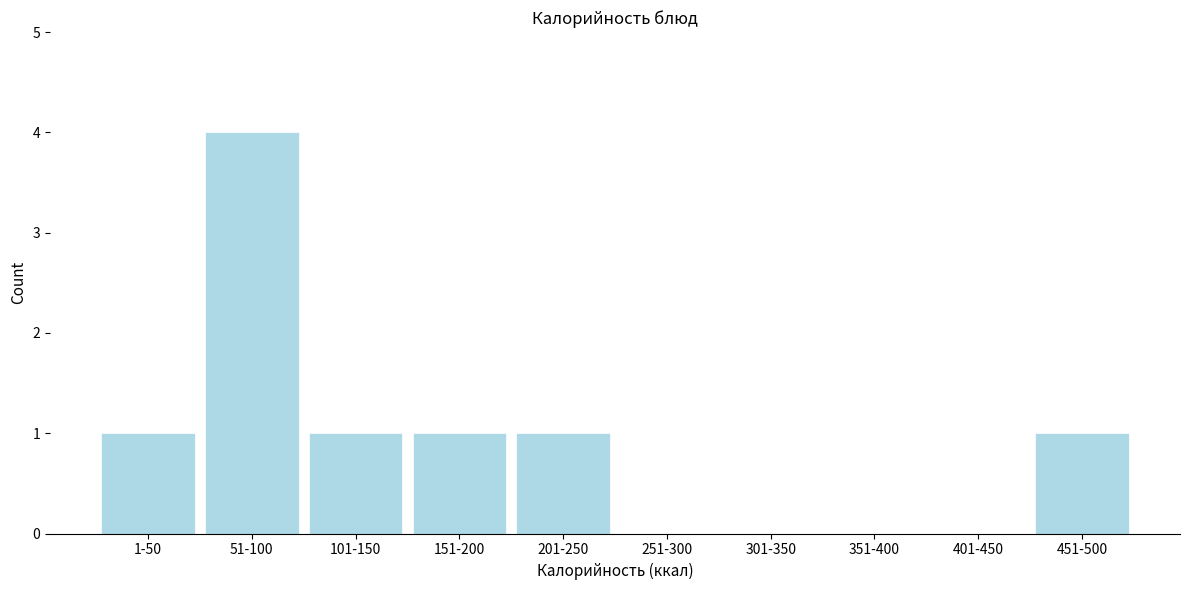

Reading right to left, list all the values displayed in this chart.

451-500=1	401-450=0	351-400=0	301-350=0	251-300=0	201-250=1	151-200=1	101-150=1	51-100=4	1-50=1